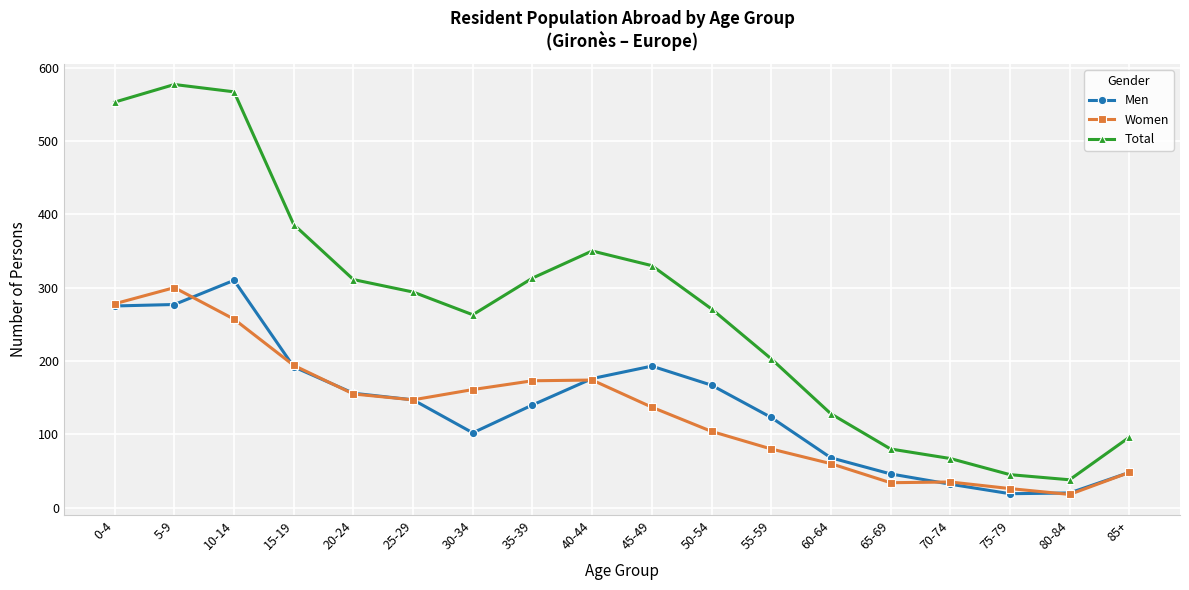

Which series has the largest range (max minus min)?

Total